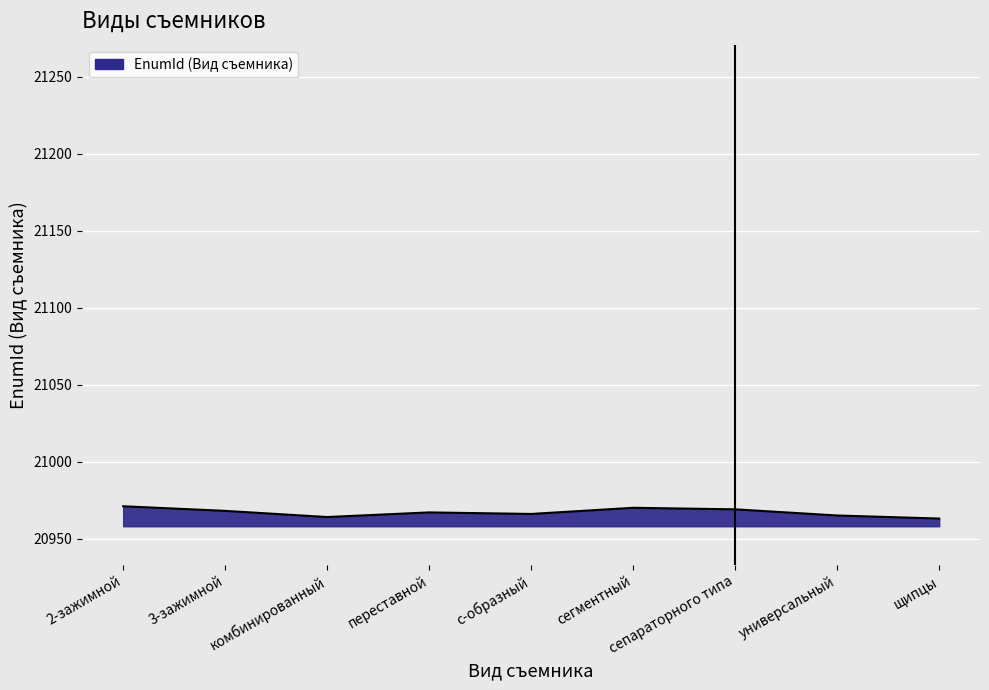

What is the difference between the maximum and minimum values?

8